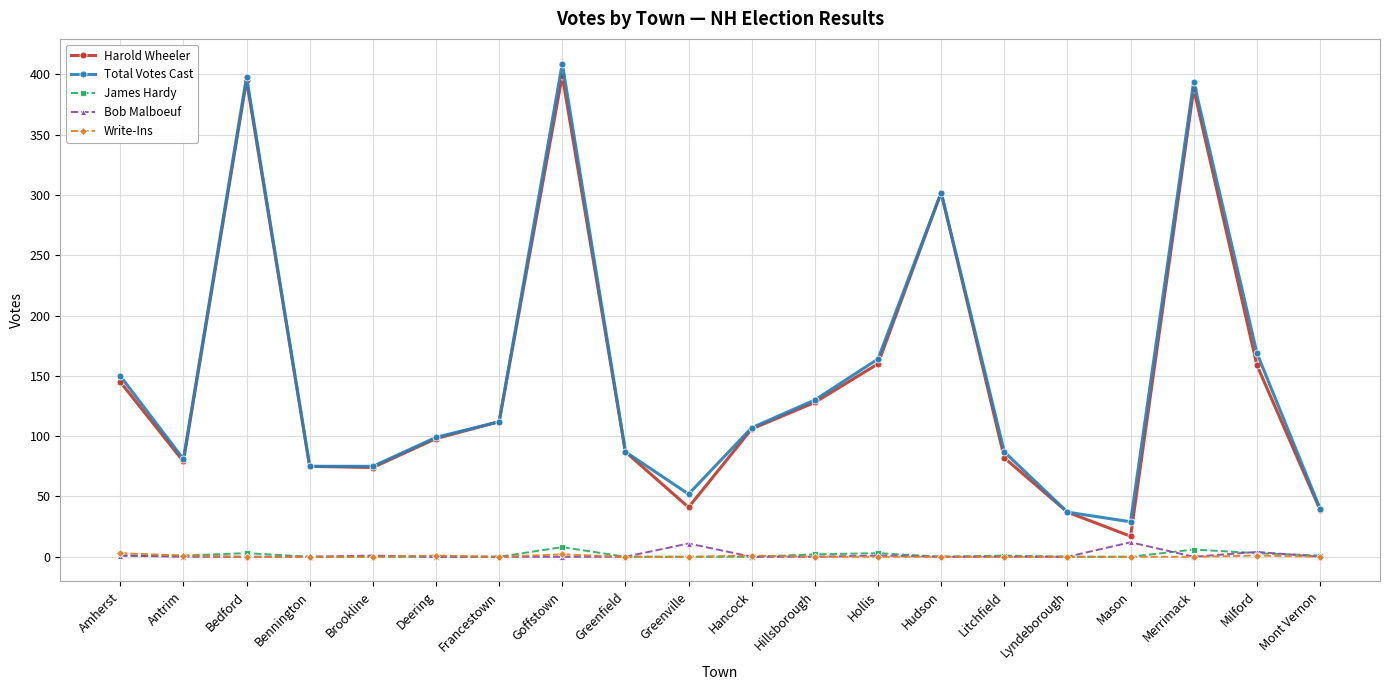

What is the difference between the Harold Wheeler values at Lyndeborough and Hudson?

265